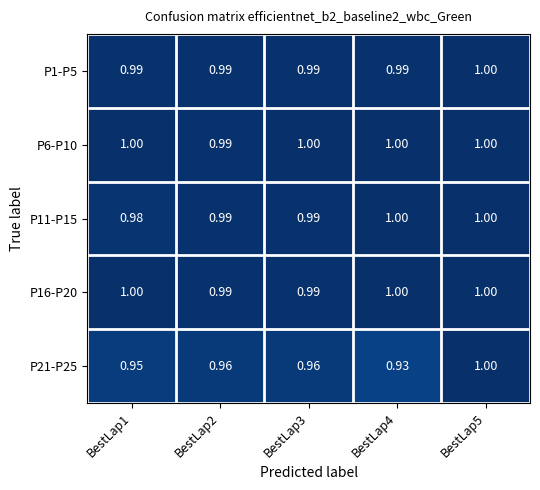

Which series has the widest spread of values?

P21-P25